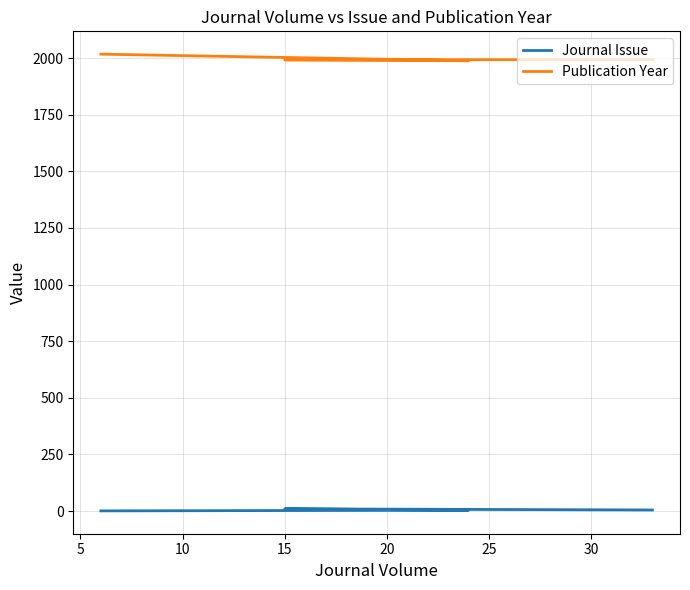

True or false: Publication Year and Journal Issue intersect in this chart.

False